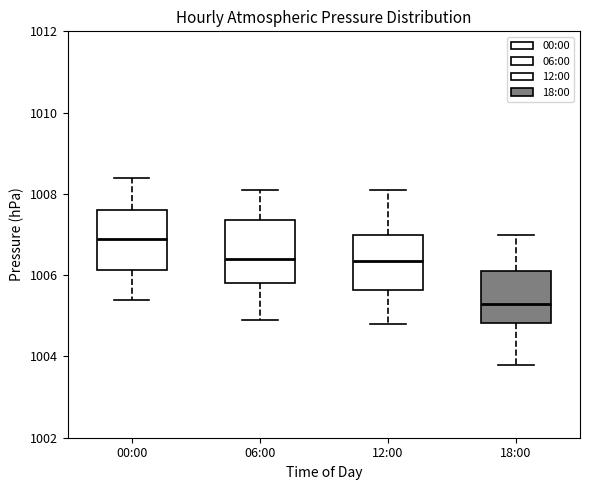

Reading left to right, transcribe this box plot: for each box, give where its median line is, the range the box spans, and where its two whiskers end, as read against the y-axis. The values are not printed on the chart, so give them approximately, as read against the axis.

00:00: median 1007.0, box 1006.2 to 1007.6, whiskers 1005.4 to 1008.4
06:00: median 1006.4, box 1005.8 to 1007.4, whiskers 1005.0 to 1008.2
12:00: median 1006.4, box 1005.6 to 1007.0, whiskers 1004.8 to 1008.2
18:00: median 1005.4, box 1004.8 to 1006.2, whiskers 1003.8 to 1007.0